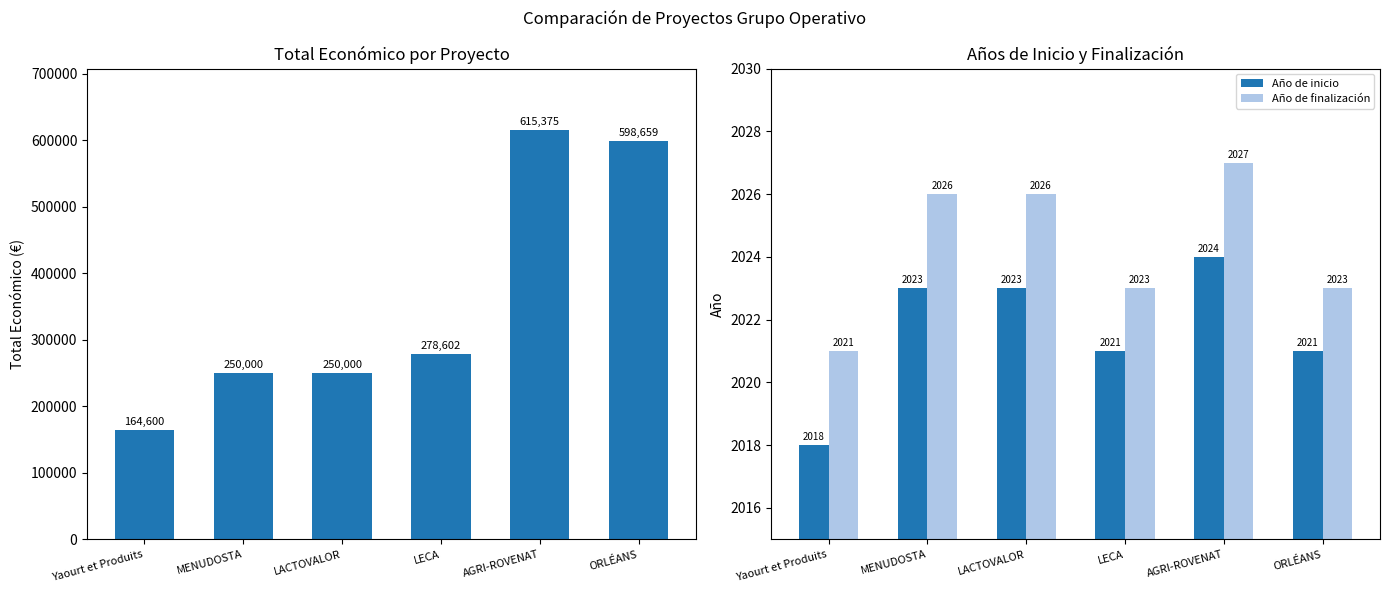

What is the difference between the maximum and second lowest values in the Total económico series?

365375